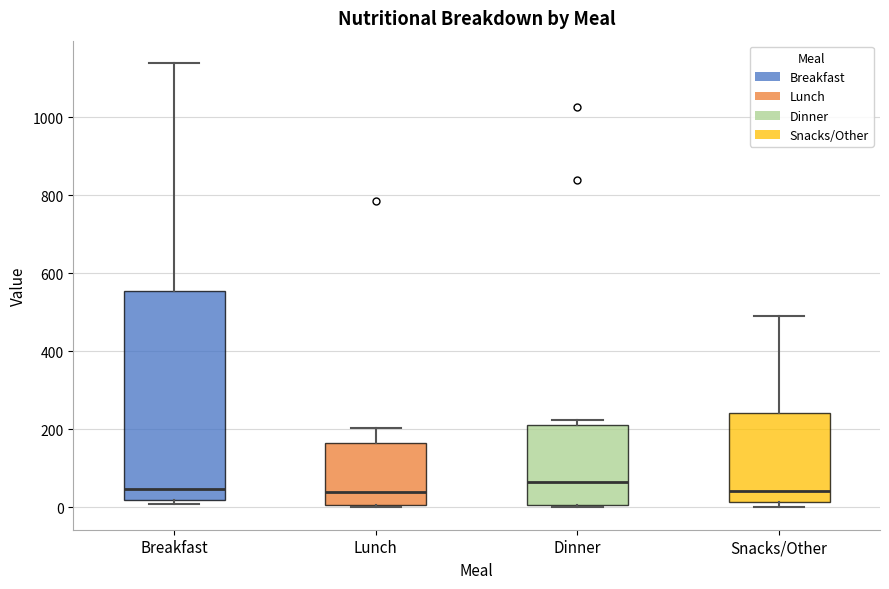

Reading left to right, read every box against the y-axis: the position of its median line, the range the box covers, and the ends of its whiskers. The values are not printed on the chart, so give them approximately, as read against the axis.

Breakfast: median 40, box 20 to 560, whiskers 0 to 1140
Lunch: median 40, box 0 to 160, whiskers 0 (just below the box's lower edge) to 200
Dinner: median 60, box 0 to 220, whiskers 0 (just below the box's lower edge) to 220 (just above the box's upper edge)
Snacks/Other: median 40, box 20 to 240, whiskers 0 to 500